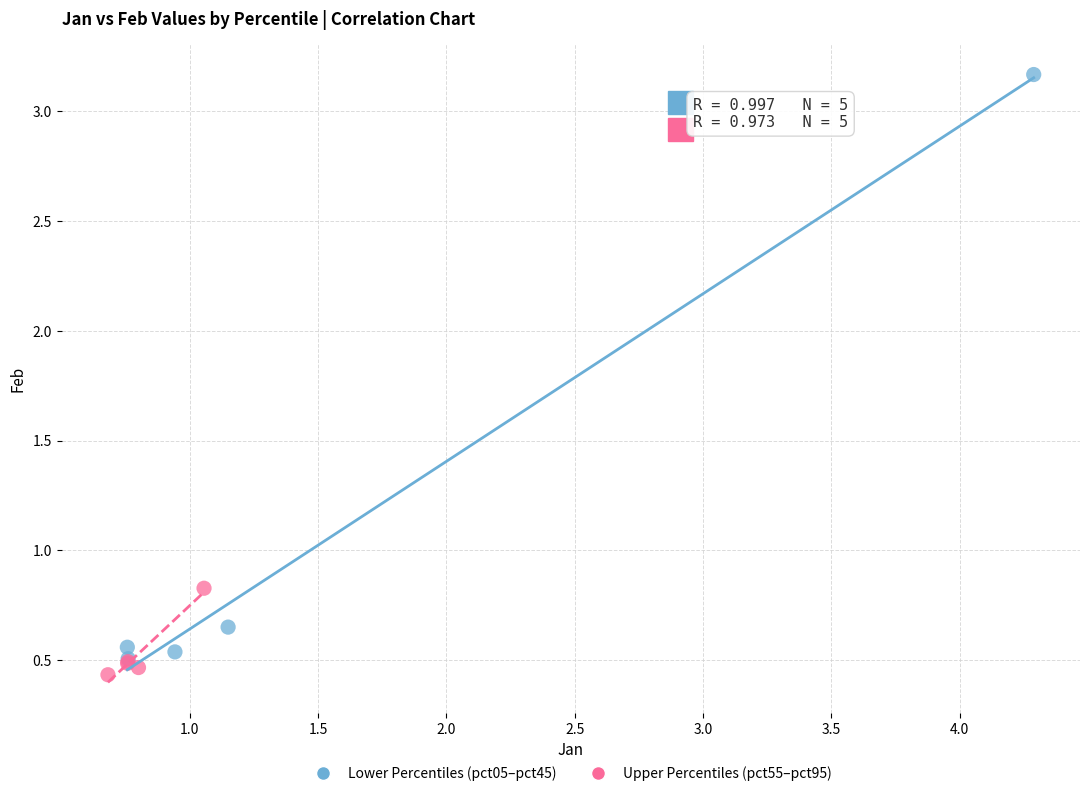

Which series contains the highest Y value?

Lower Percentiles (pct05–pct45)